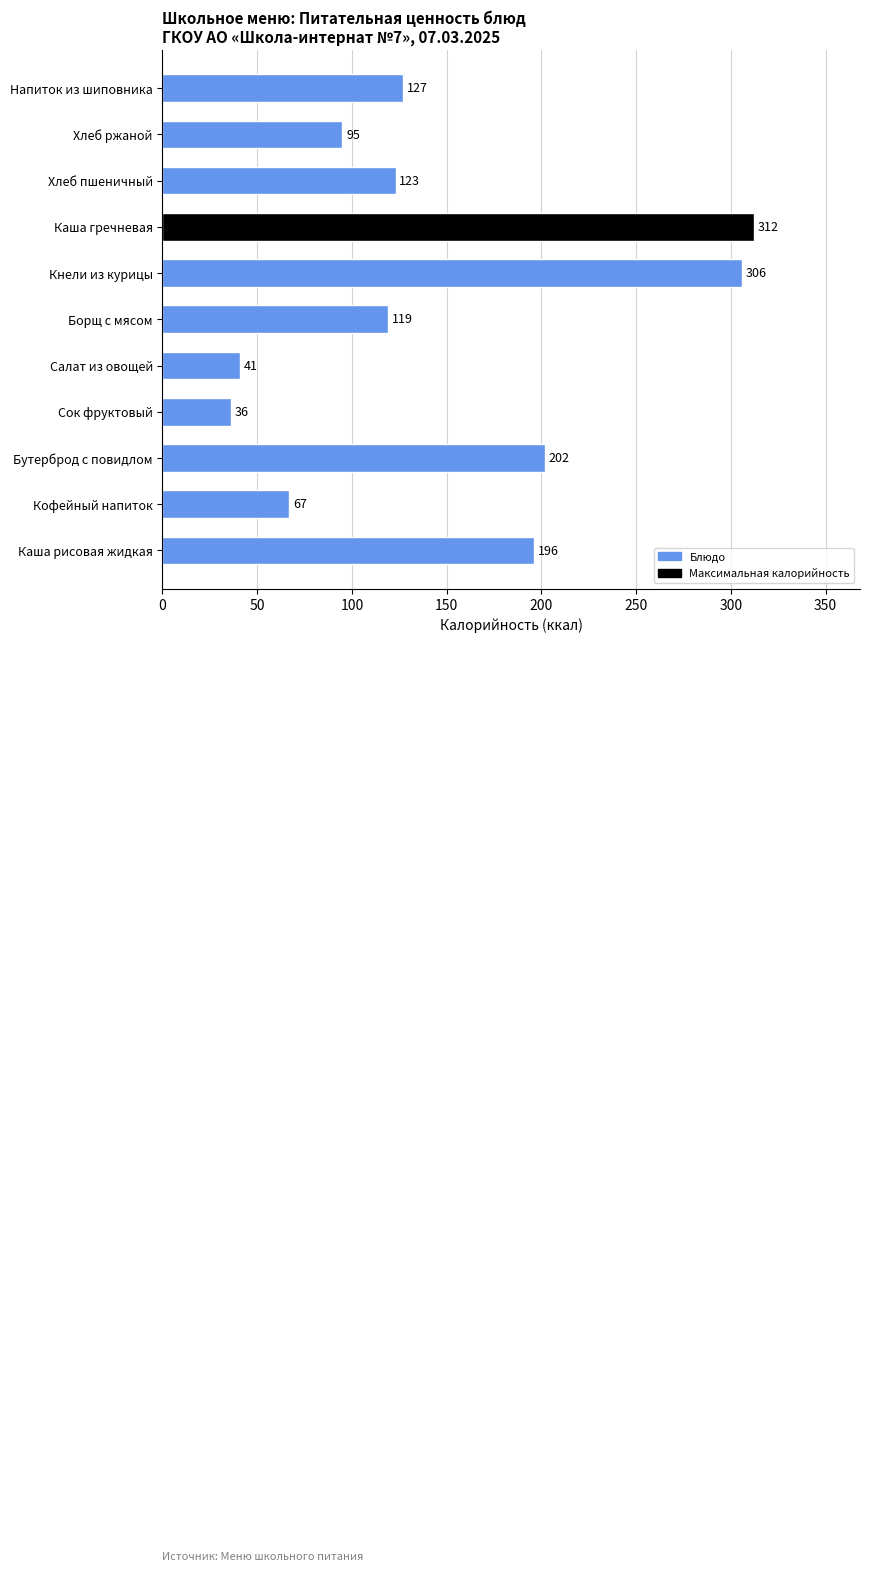

What is the ratio of the value at Напиток из шиповника to the value at Салат из овощей?

3.1